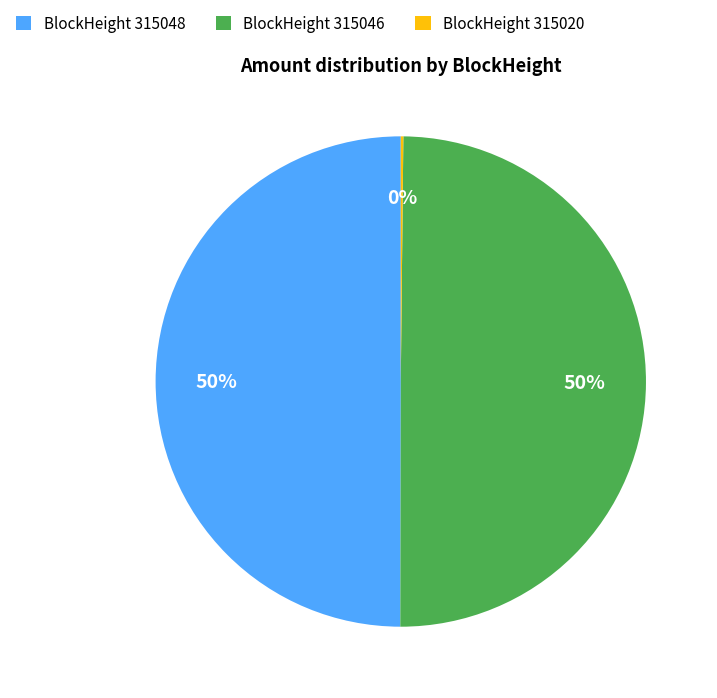

Do BlockHeight 315048 and BlockHeight 315046 together represent more than half of the pie?

Yes